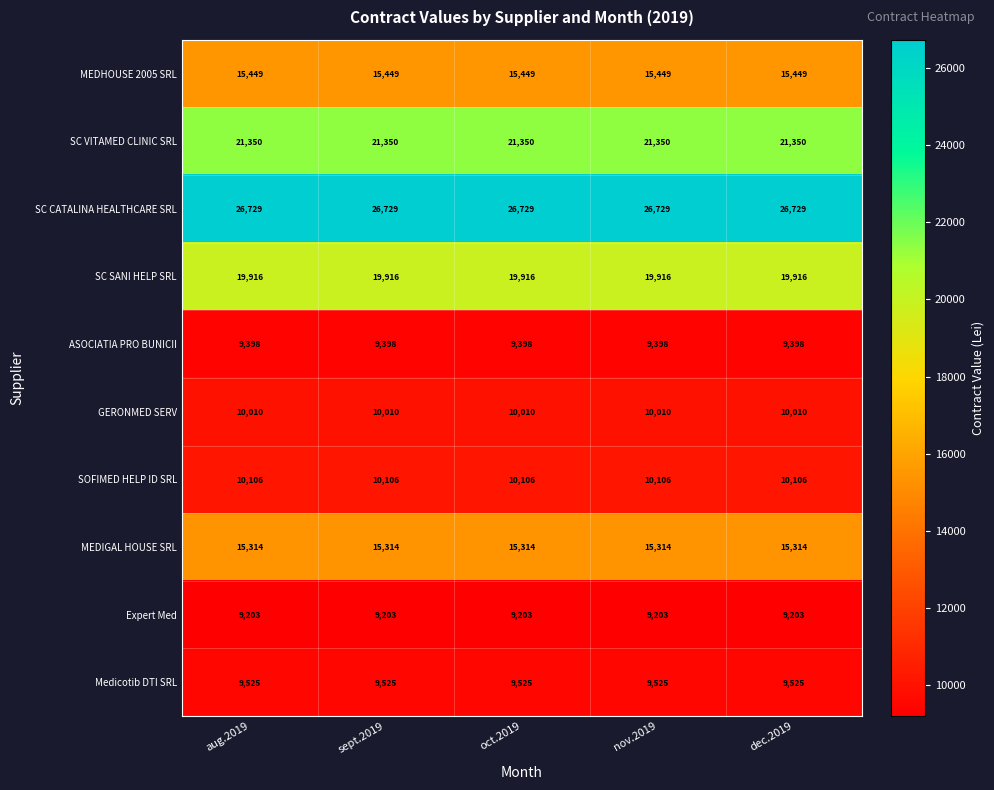

Which series has the largest total across all categories?

SC CATALINA HEALTHCARE SRL